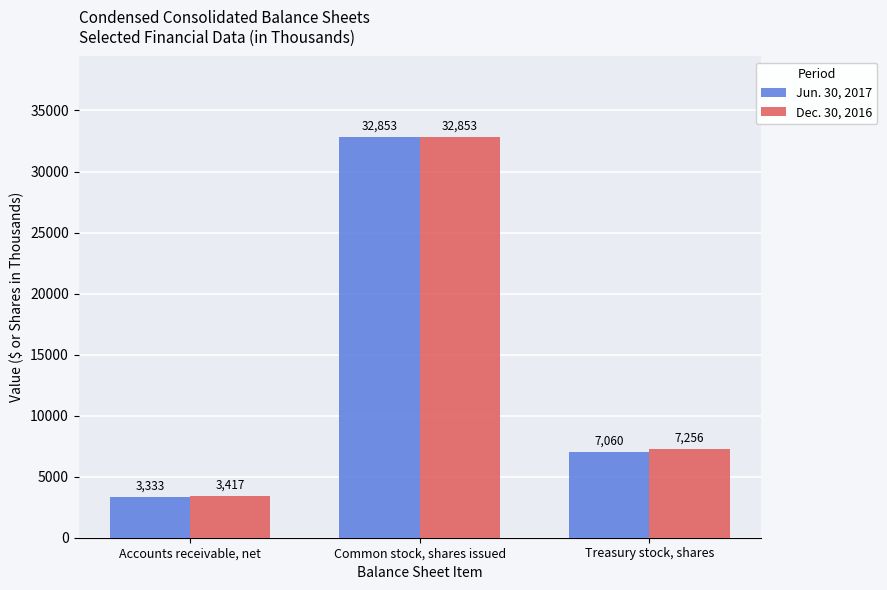

List the labels in order of Jun. 30, 2017 value, smallest first.

Accounts receivable, net, Treasury stock, shares, Common stock, shares issued